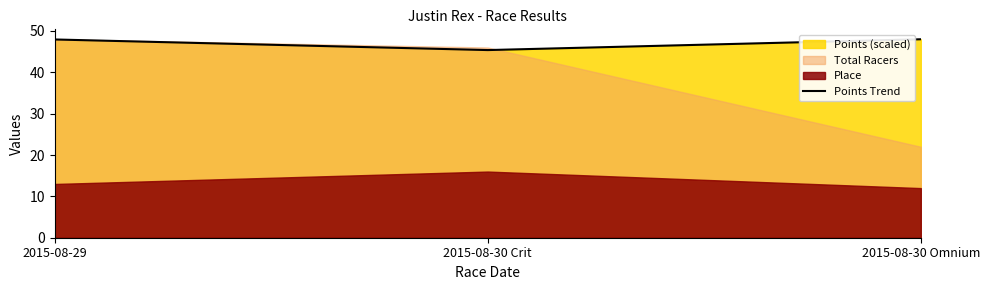

Rank the categories by value from highest to lowest.

2015-08-30 Omnium, 2015-08-29, 2015-08-30 Crit